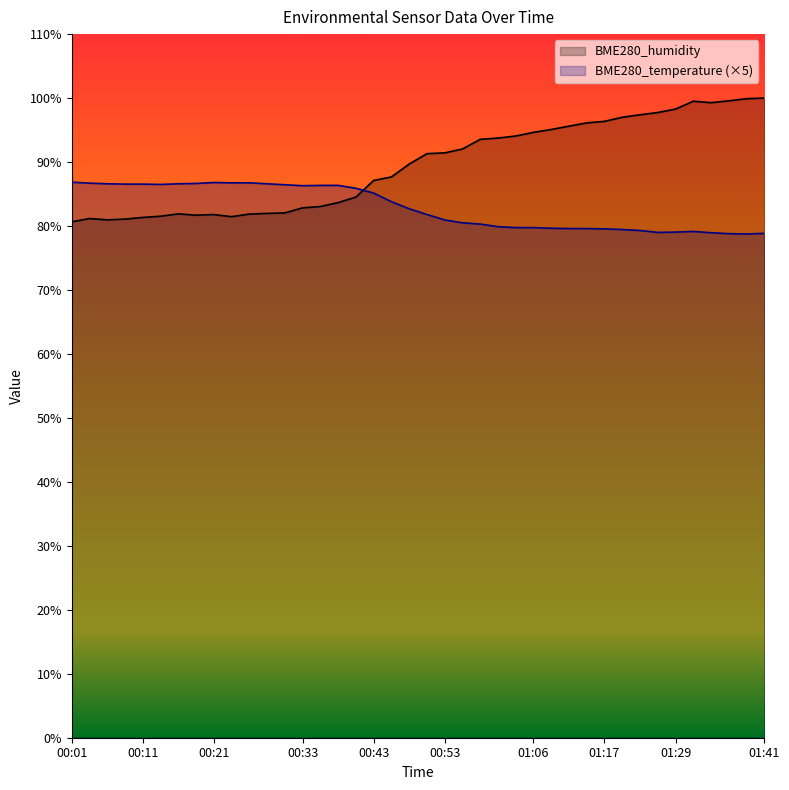

At which label does BME280_temperature first exceed 82?

00:01